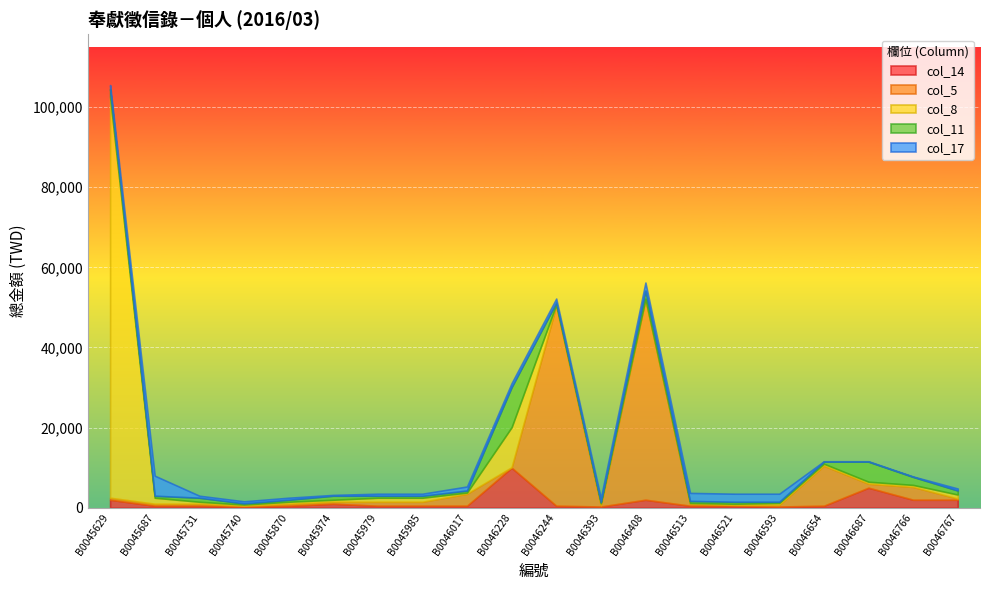

Where do col_11 and col_5 first cross each other?

B0045974 and B0045979